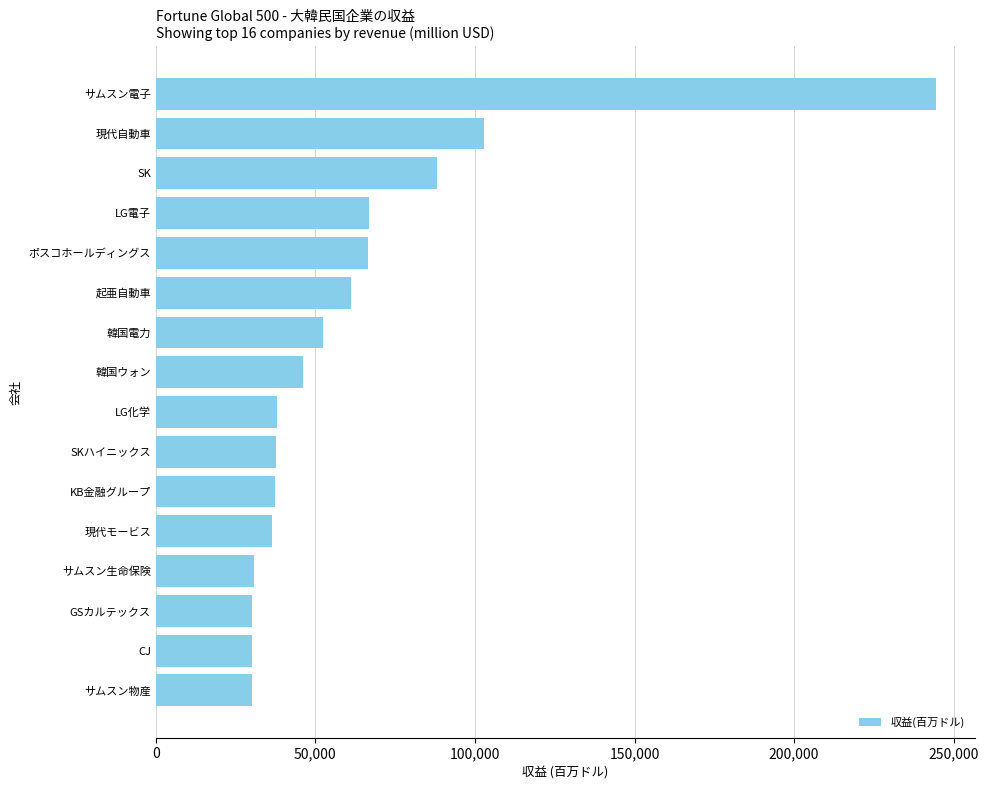

Read the value at GSカルテックス.

30181.7